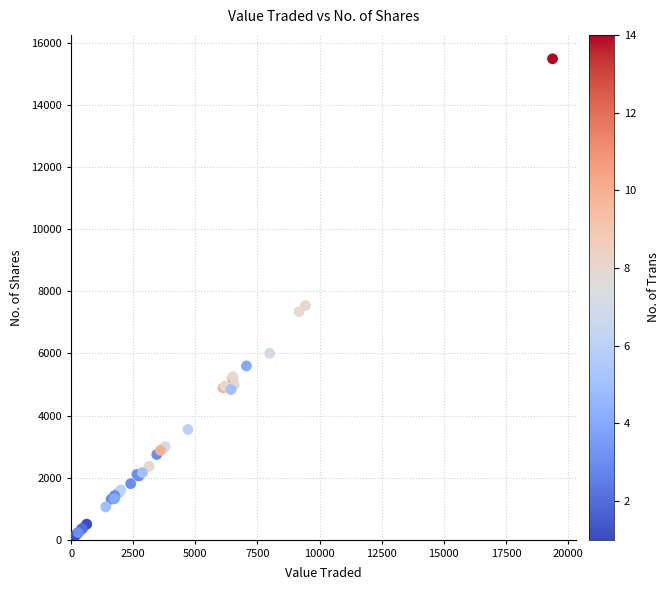

What Y value in the scatter plot is closest to 7800?

7545